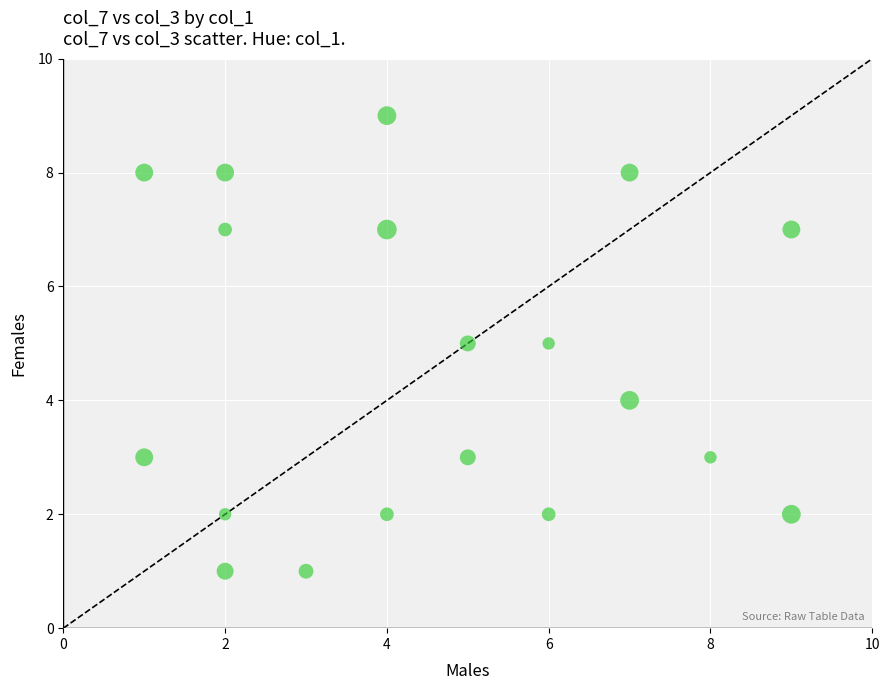

What is the range of X values (max minus min)?

8